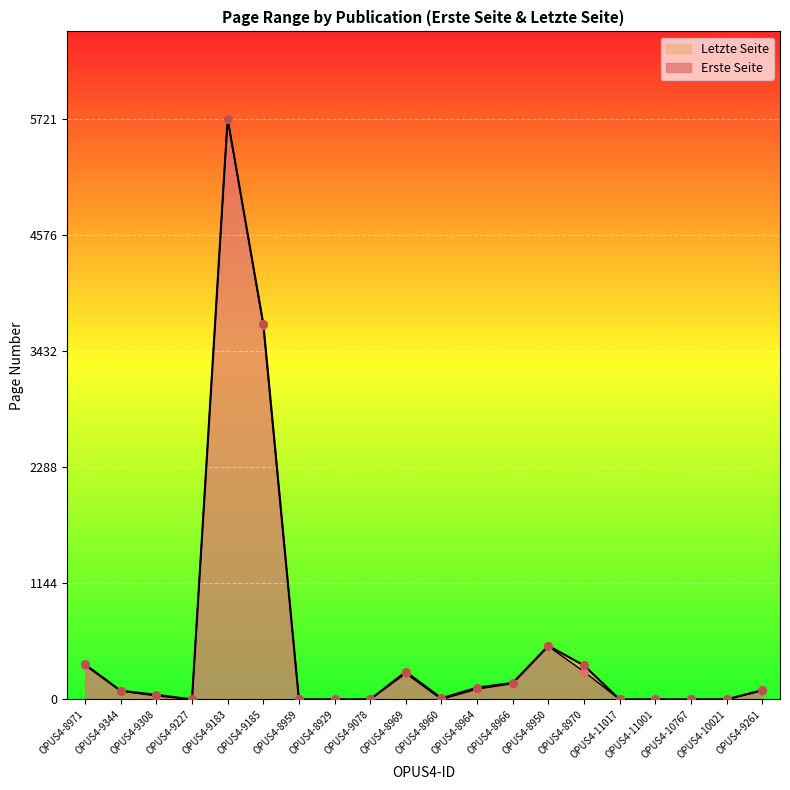

Is the value of Erste Seite at OPUS4-8966 greater than the value of Letzte Seite at OPUS4-11001?

Yes